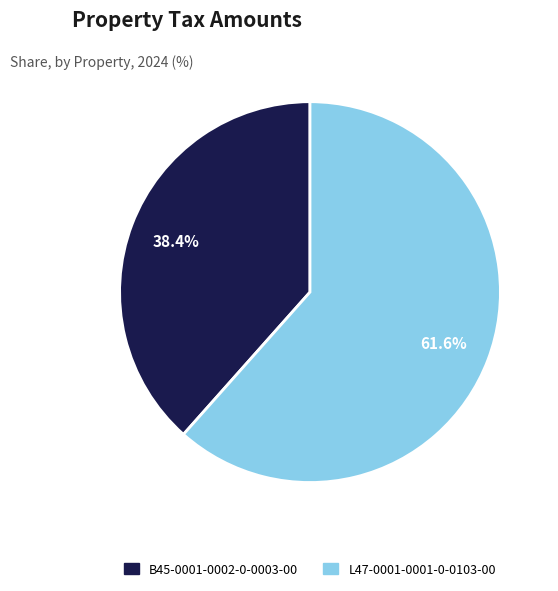

True or false: L47-0001-0001-0-0103-00 accounts for 62% of the total.

True